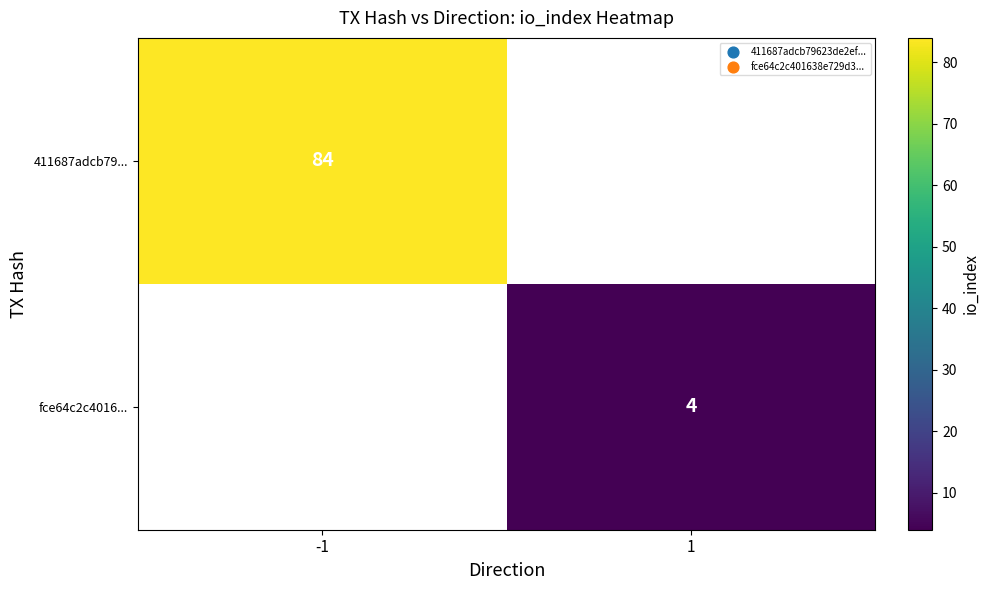

The value of 411687adcb79... at -1 is 23. True or false?

False